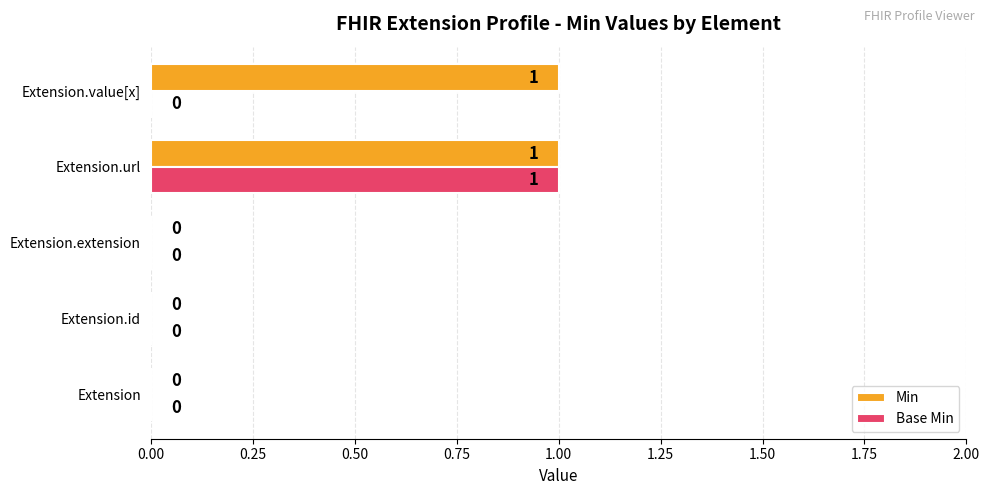

At which category is the sum across all series the highest?

Extension.url